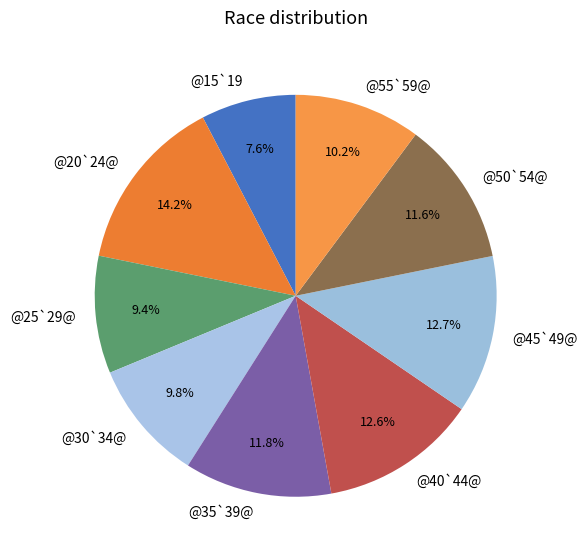

How many slices are in this pie chart?

9